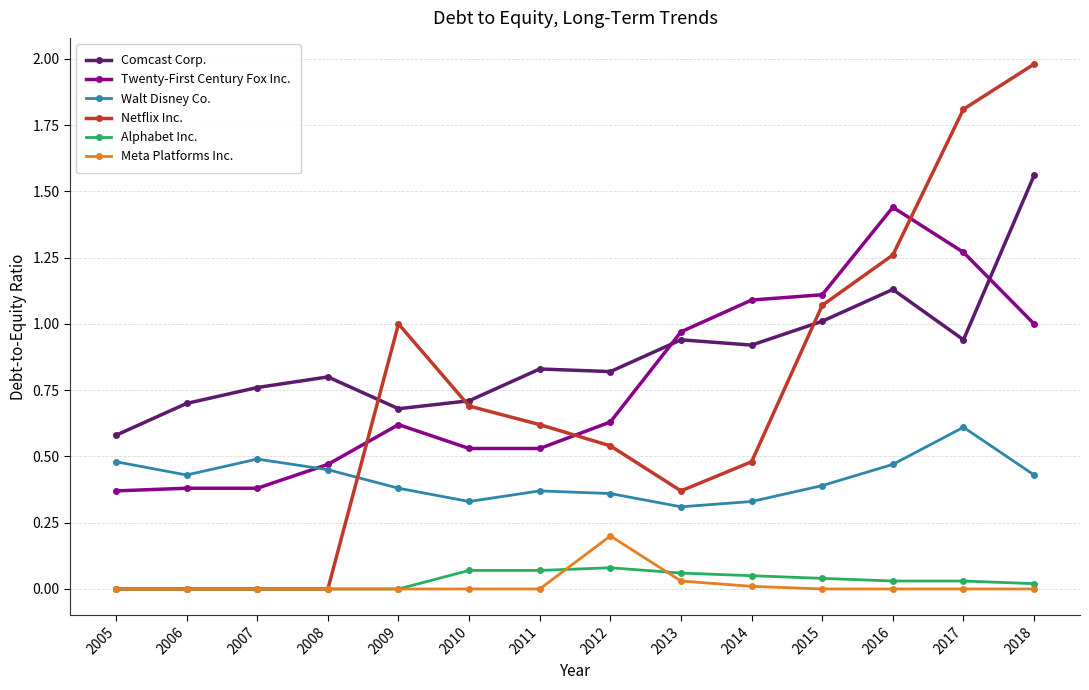

Where is Walt Disney Co. nearest to the value 0?

2013